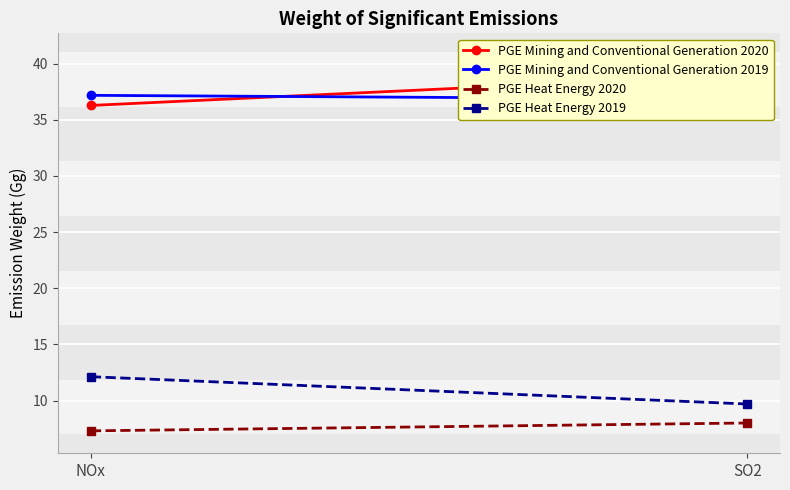

How many series are shown in this chart?

4